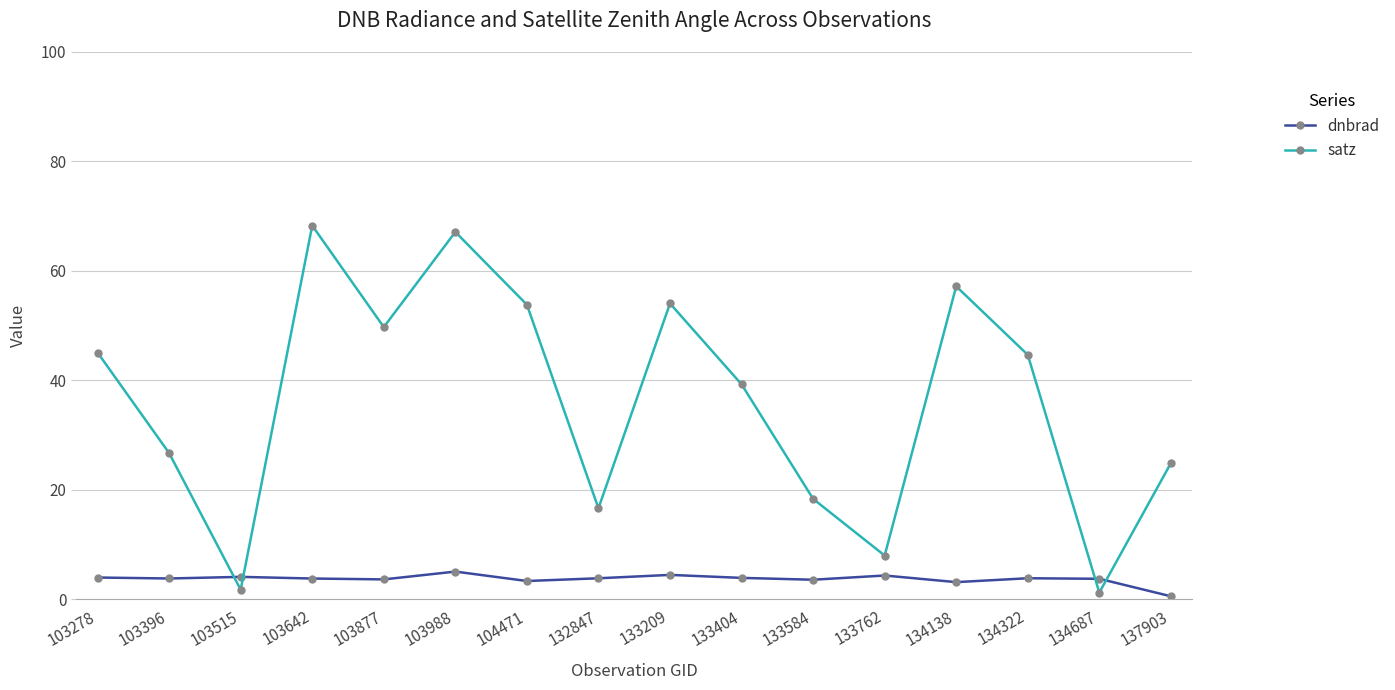

At 103642, list the series in order from smallest to largest.

dnbrad, satz